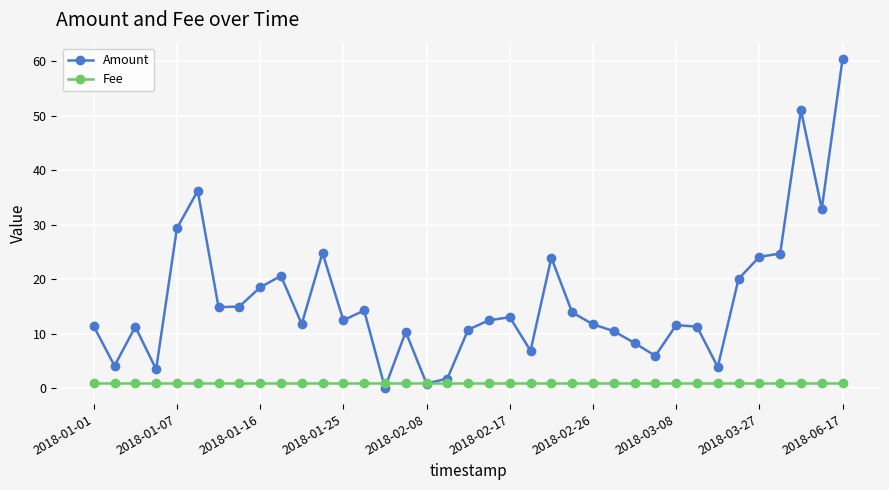

Which series has the largest total across all categories?

Amount